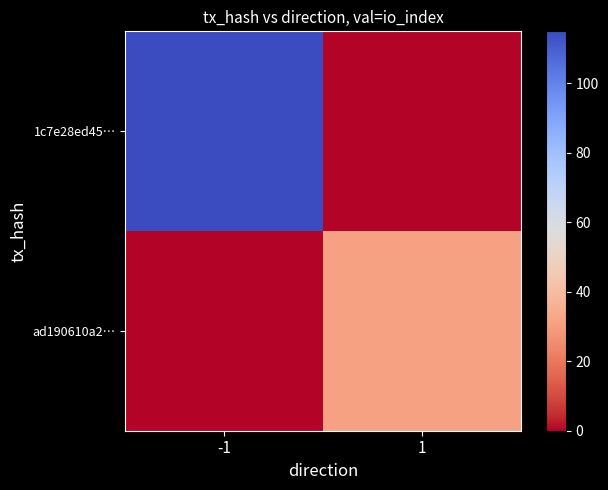

Rank the series by their average value, from lowest to highest.

ad190610a2…, 1c7e28ed45…